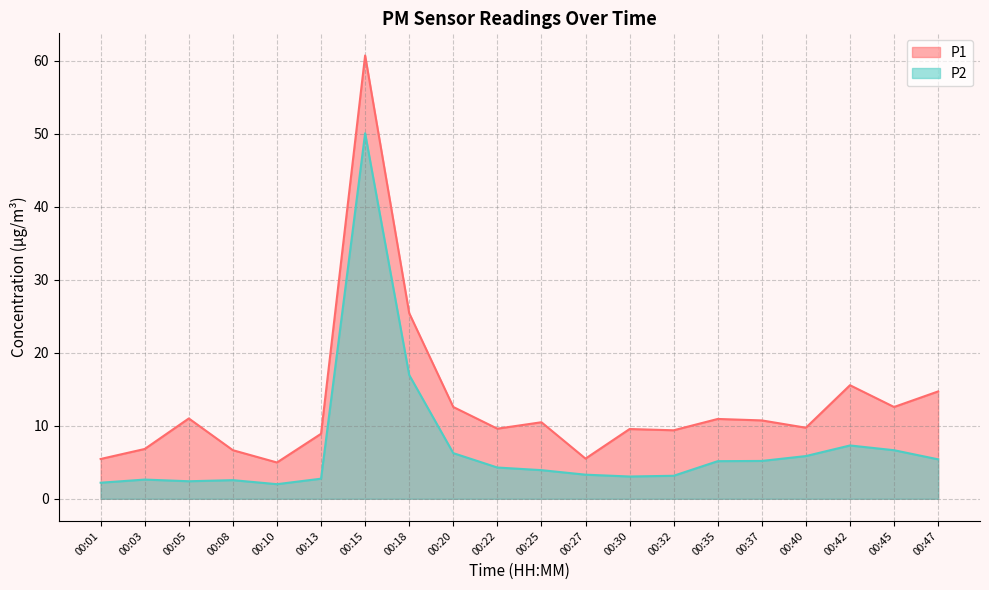

How many data points does each series have?

20